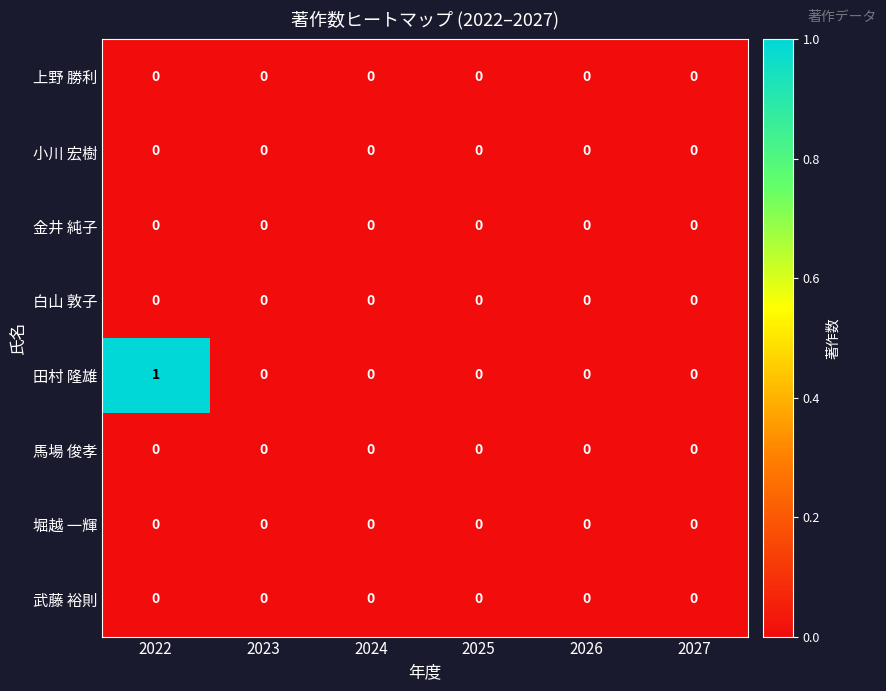

Which series has the largest range (max minus min)?

田村 隆雄